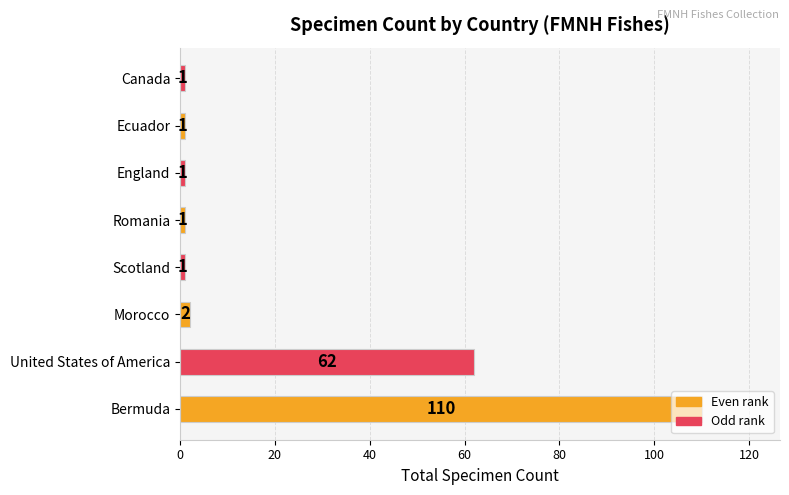

At which category does the chart reach its peak across all series?

Bermuda